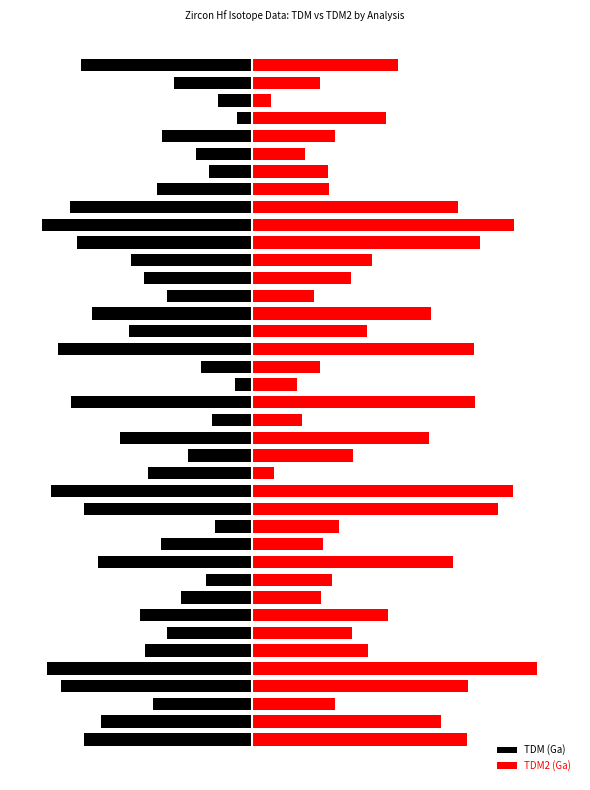

What is the value of the TDM2 (Ga) bar at the 13th from the left?

59.6